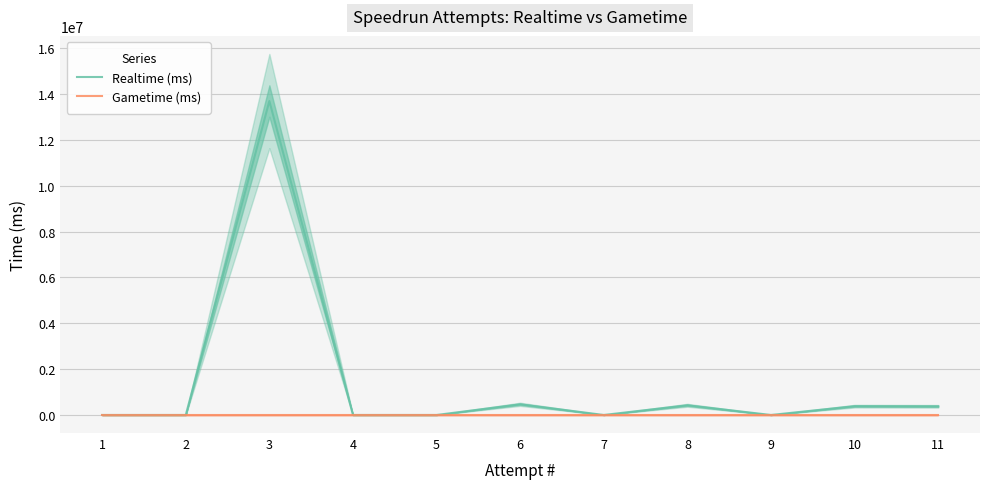

At 6, list the series in order from largest to smallest.

Realtime (ms), Gametime (ms)